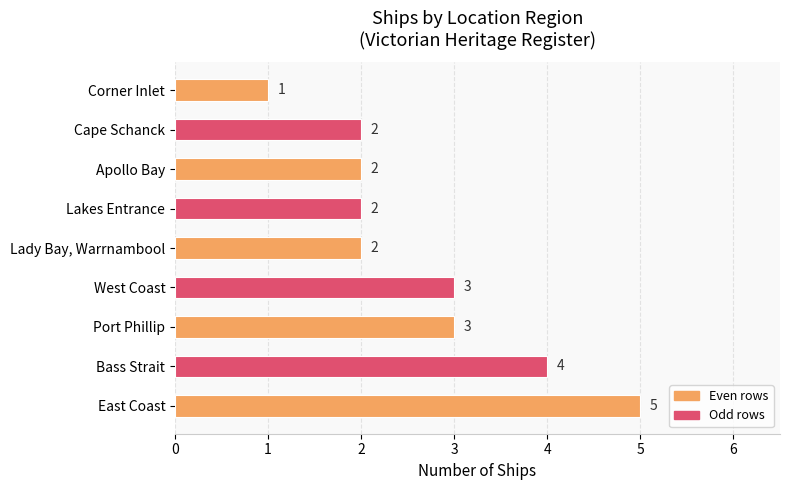

Reading top to bottom, list all the values displayed in this chart.

1	2	2	2	2	3	3	4	5